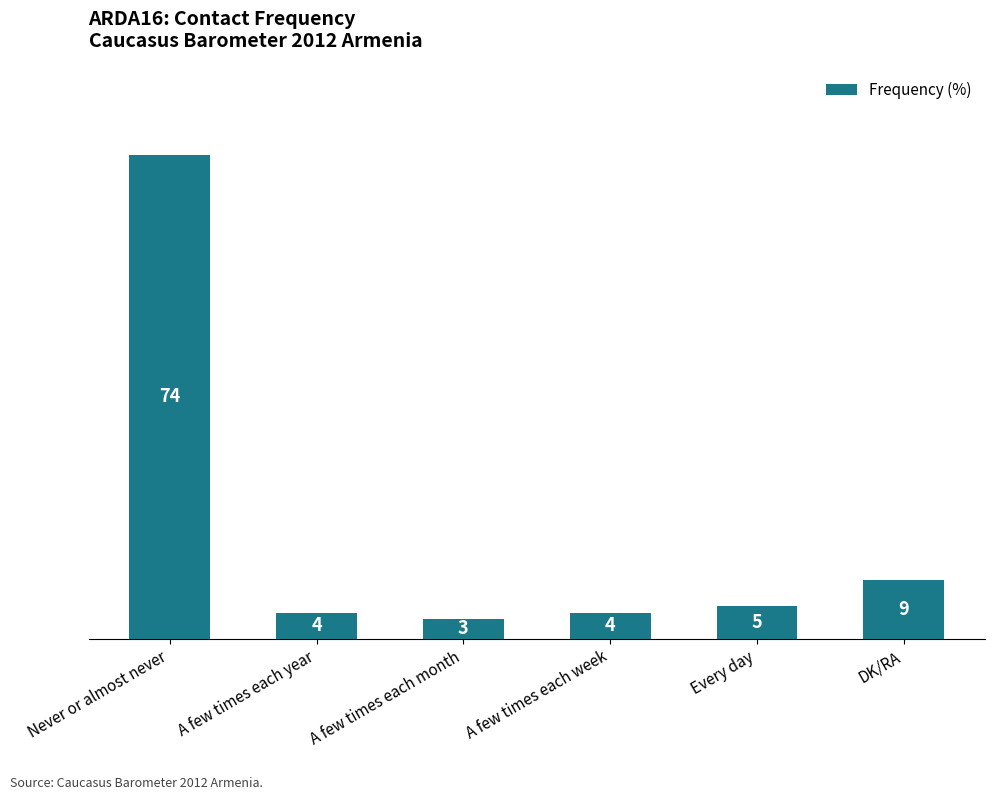

What is the label of the 6th bar from the right?

Never or almost never